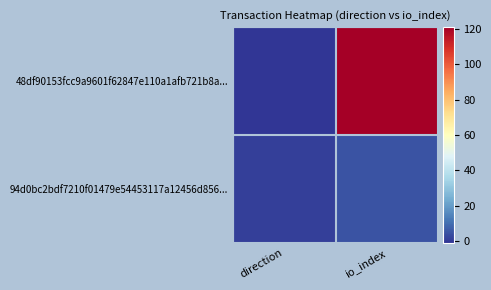

List the series in order of their overall mean, lowest first.

94d0bc2bdf7210f01479e54453117a12456d856..., 48df90153fcc9a9601f62847e110a1afb721b8a...